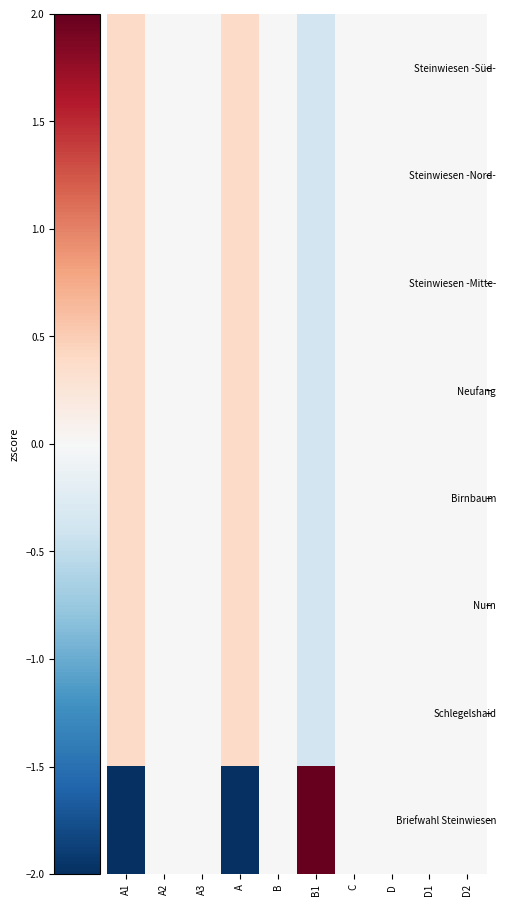

Reading left to right, extract all data points from this chart.

Steinwiesen -Süd-: A1=0.4	A2=0.0	A3=0.0	A=0.4	B=0.0	B1=-0.4	C=0.0	D=0.0	D1=0.0	D2=0.0
Steinwiesen -Nord-: A1=0.4	A2=0.0	A3=0.0	A=0.4	B=0.0	B1=-0.4	C=0.0	D=0.0	D1=0.0	D2=0.0
Steinwiesen -Mitte-: A1=0.4	A2=0.0	A3=0.0	A=0.4	B=0.0	B1=-0.4	C=0.0	D=0.0	D1=0.0	D2=0.0
Neufang: A1=0.4	A2=0.0	A3=0.0	A=0.4	B=0.0	B1=-0.4	C=0.0	D=0.0	D1=0.0	D2=0.0
Birnbaum: A1=0.4	A2=0.0	A3=0.0	A=0.4	B=0.0	B1=-0.4	C=0.0	D=0.0	D1=0.0	D2=0.0
Nurn: A1=0.4	A2=0.0	A3=0.0	A=0.4	B=0.0	B1=-0.4	C=0.0	D=0.0	D1=0.0	D2=0.0
Schlegelshaid: A1=0.4	A2=0.0	A3=0.0	A=0.4	B=0.0	B1=-0.4	C=0.0	D=0.0	D1=0.0	D2=0.0
Briefwahl Steinwiesen: A1=-2.6	A2=0.0	A3=0.0	A=-2.6	B=0.0	B1=2.6	C=0.0	D=0.0	D1=0.0	D2=0.0